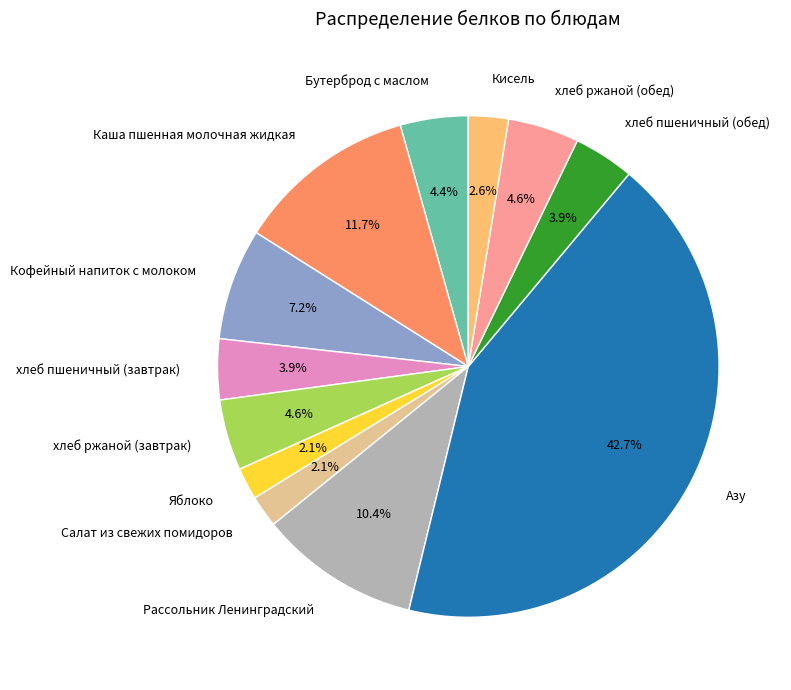

Is there a majority slice in this chart?

No